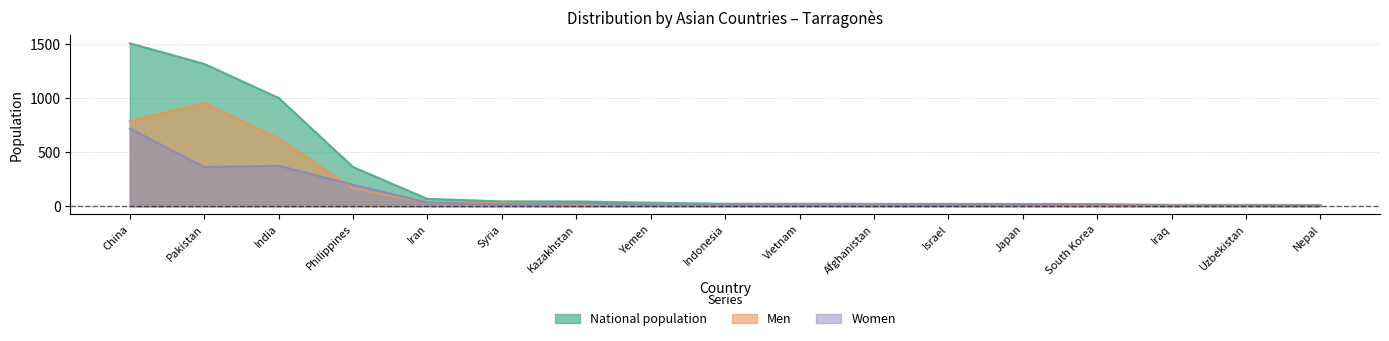

Between Uzbekistan and Philippines, which is larger?

Philippines